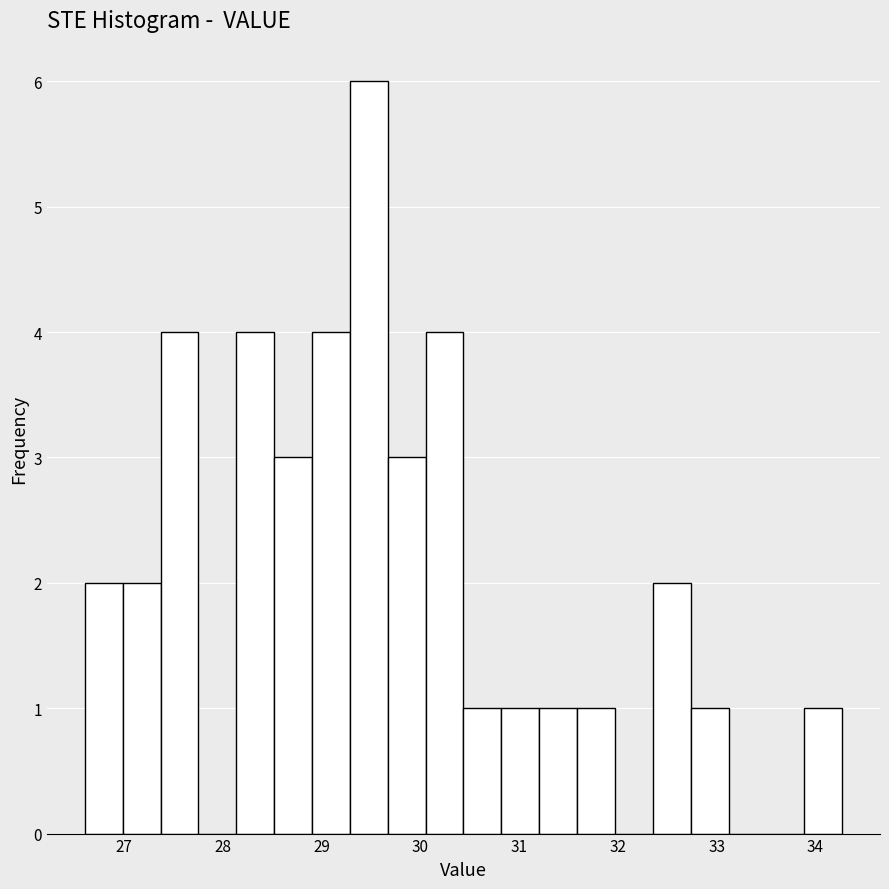

Read against the x-axis, roughly where is the centre of the tallest bar?

29.5